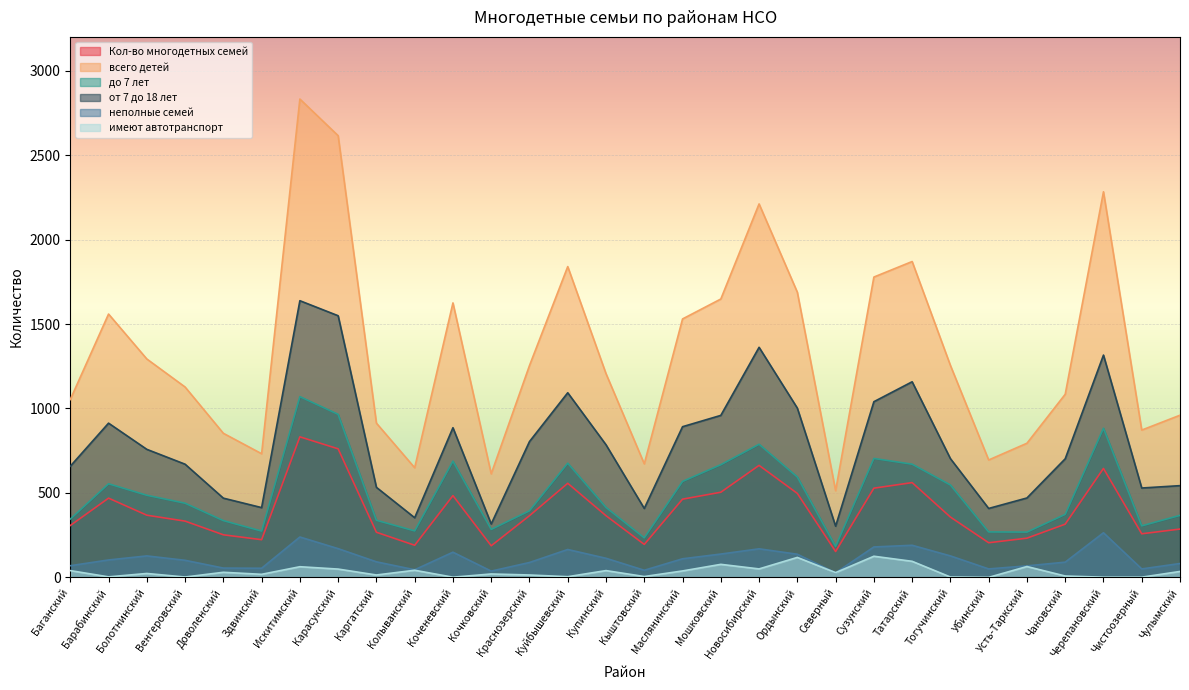

Where is the first local minimum for неполные семей?

Здвинский